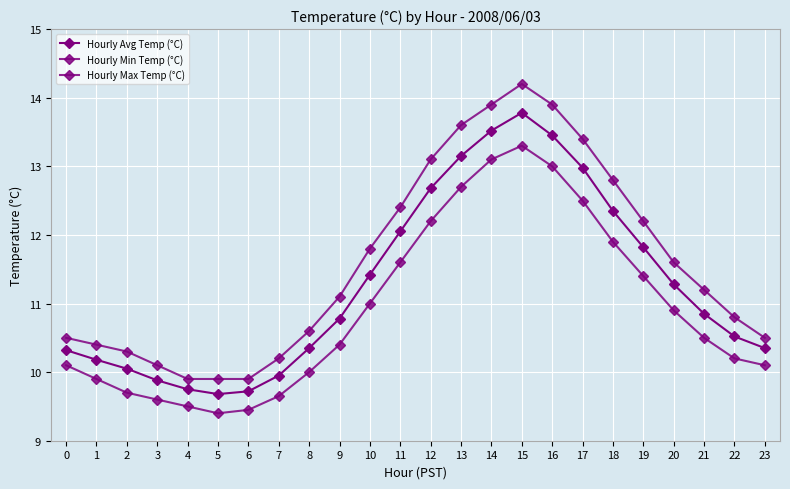

At which category does Hourly Avg Temp (°C) reach its first local peak?

15